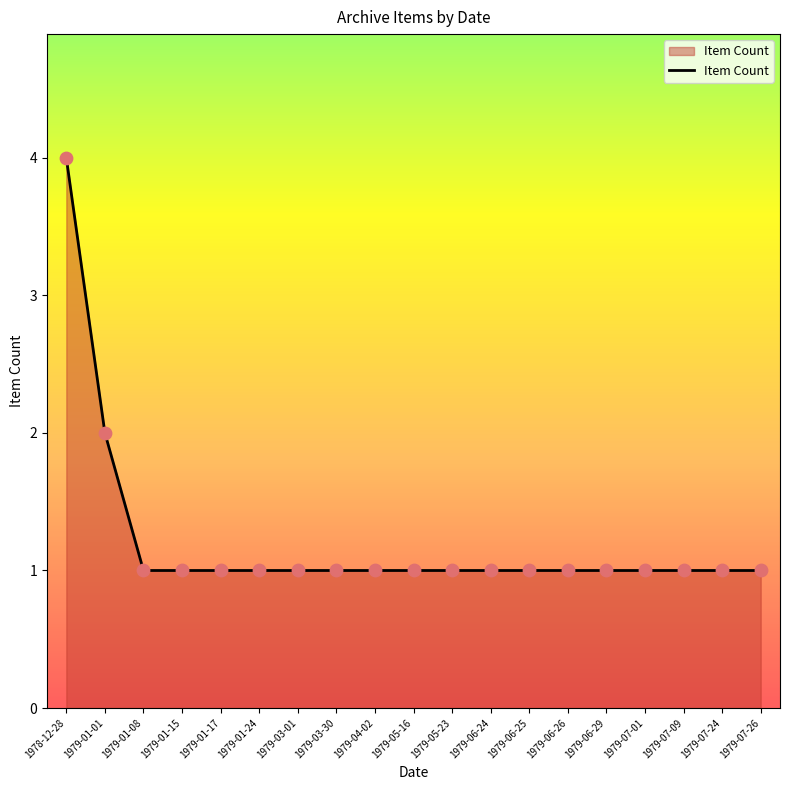

What is the ratio of the value at 1979-01-08 to the value at 1979-06-25?

1.0